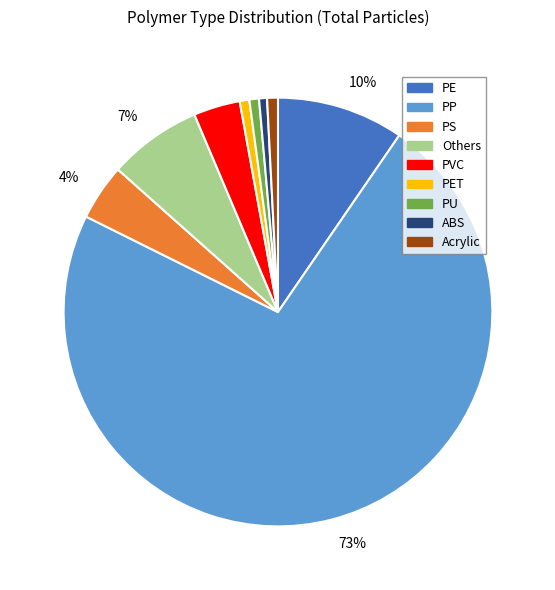

Is there a majority slice in this chart?

Yes